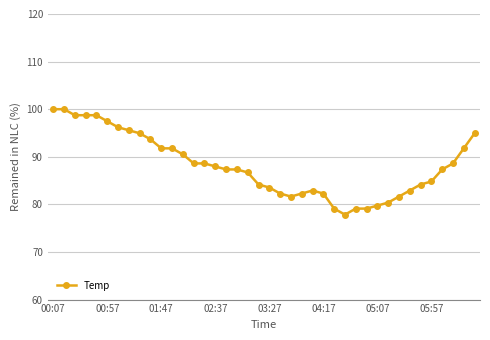

How many lines are shown in the chart?

1